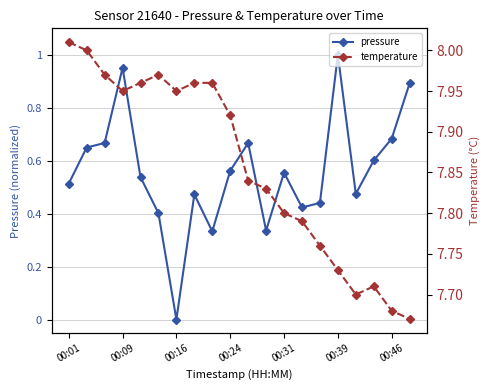

Reading left to right, what are all the values shown in this chart?

pressure: 0.5	0.6	0.7	1.0	0.5	0.4	0.0	0.5	0.3	0.6	0.7	0.3	0.6	0.4	0.4	1.0	0.5	0.6	0.7	0.9
temperature: 8.0	8.0	8.0	8.0	8.0	8.0	8.0	8.0	8.0	7.9	7.8	7.8	7.8	7.8	7.8	7.7	7.7	7.7	7.7	7.7